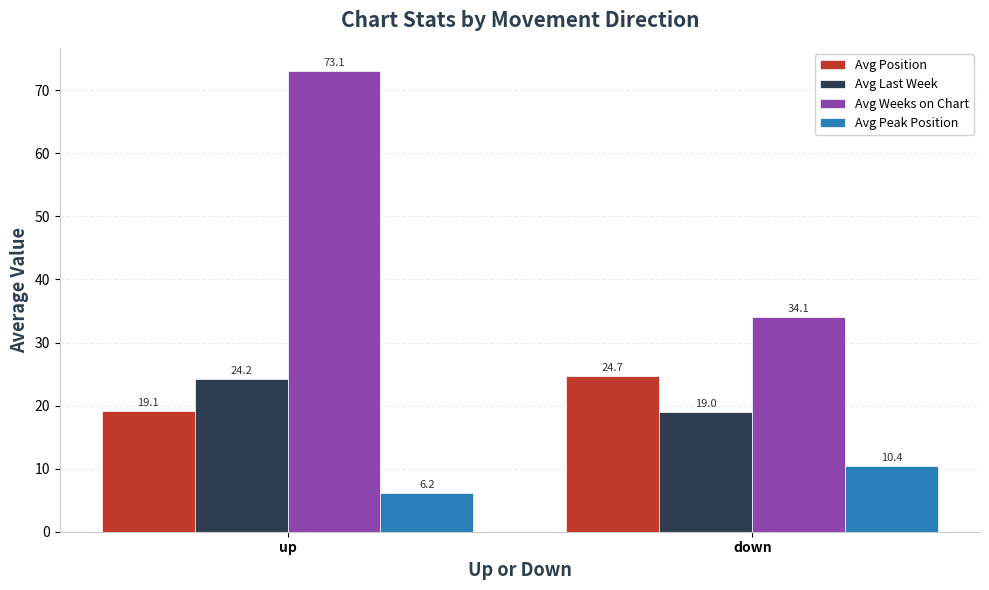

Rank the series at up from highest to lowest value.

Avg Weeks on Chart, Avg Last Week, Avg Position, Avg Peak Position